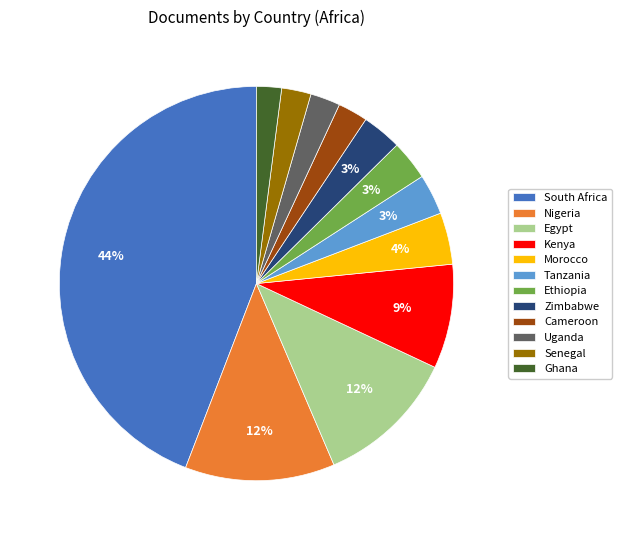

What percentage is the Nigeria slice, to the nearest percent?

12%